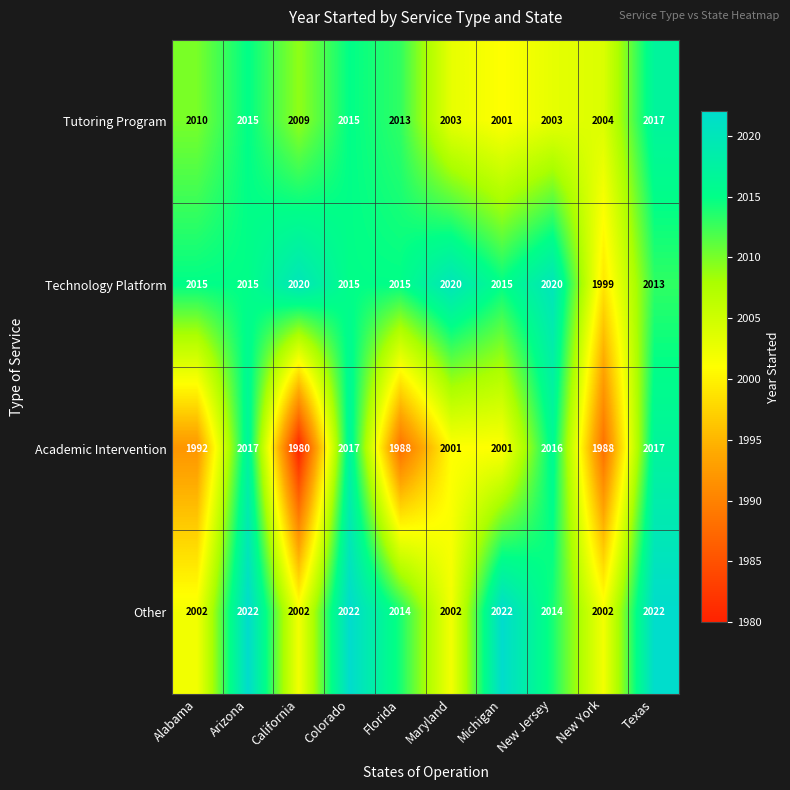

Which series changed the most between Colorado and Michigan?

Academic Intervention